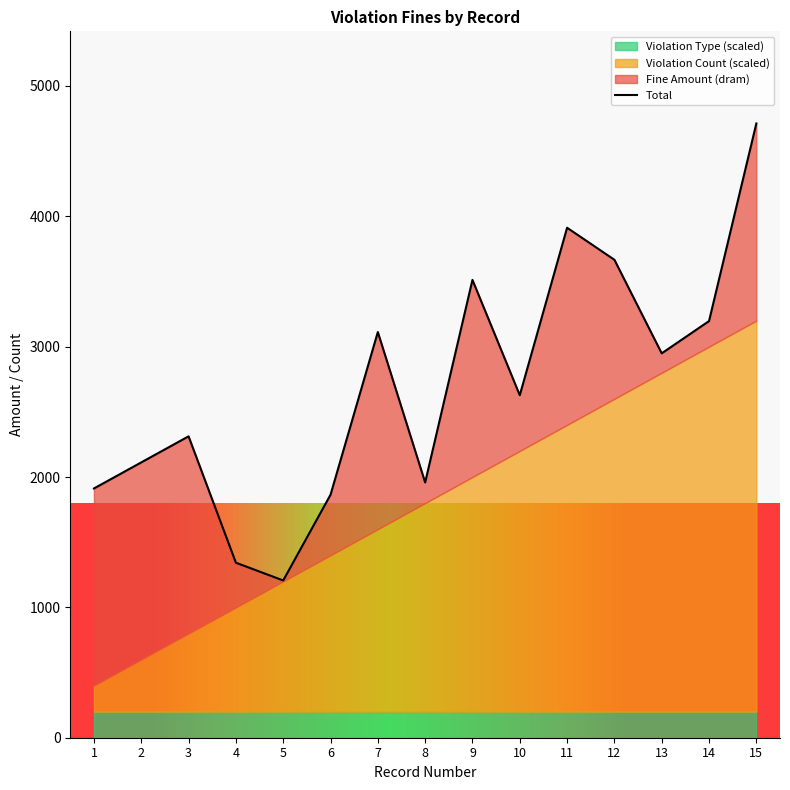

At which category does the chart reach its minimum across all series?

5